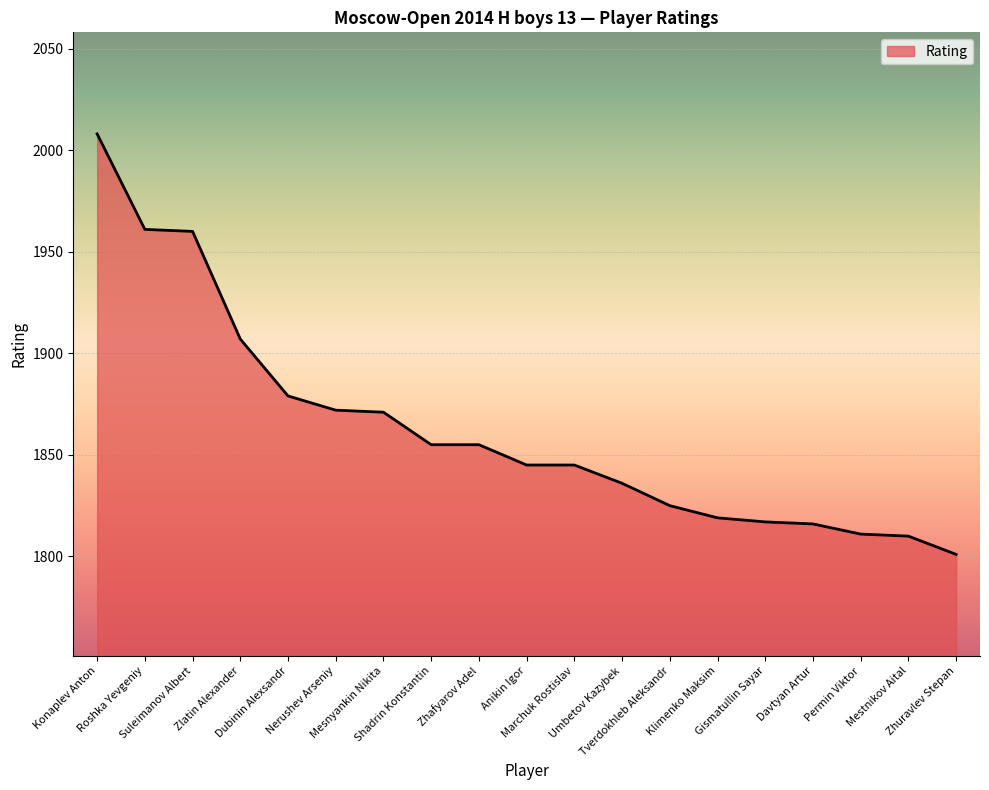

What is the change in value from Shadrin Konstantin to Umbetov Kazybek?

-19